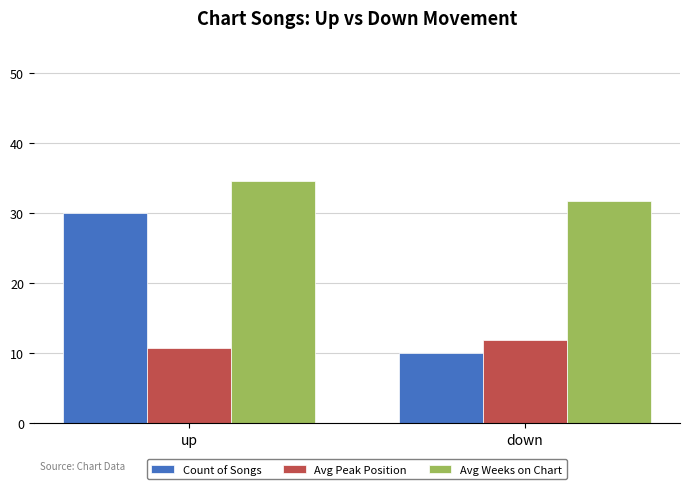

What are all the series names shown in the legend?

Count of Songs, Avg Peak Position, Avg Weeks on Chart